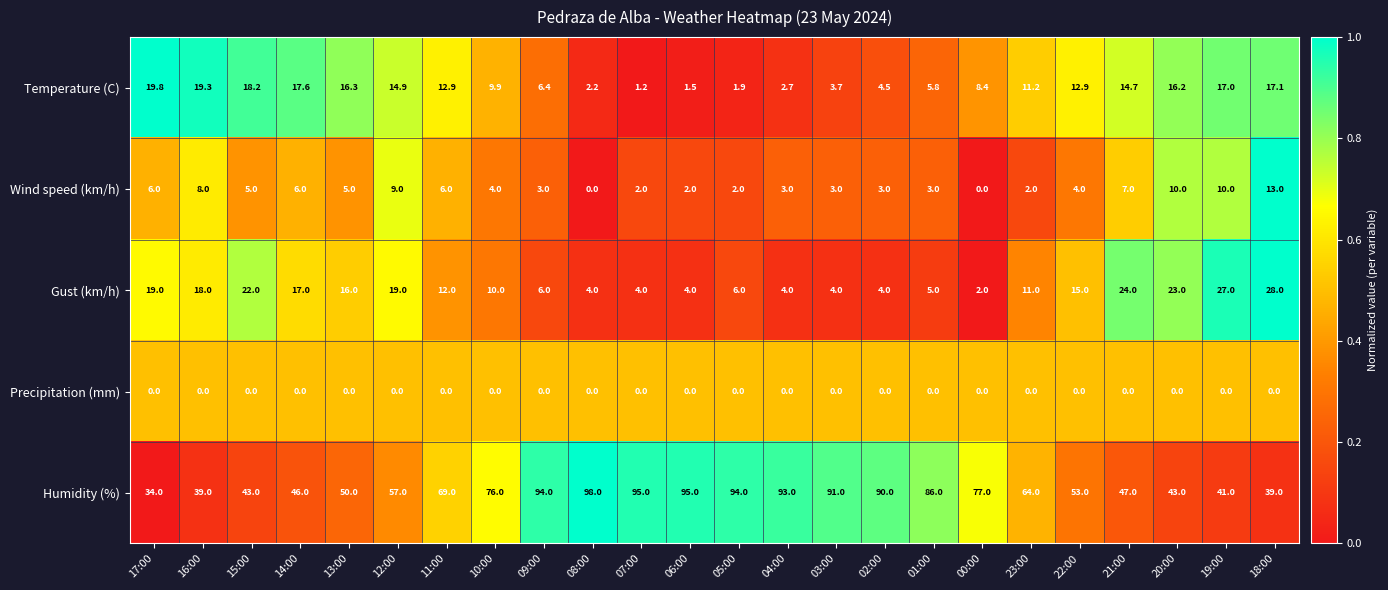

Rank the series at 01:00 from highest to lowest value.

Humidity (%), Temperature (C), Gust (km/h), Wind speed (km/h), Precipitation (mm)